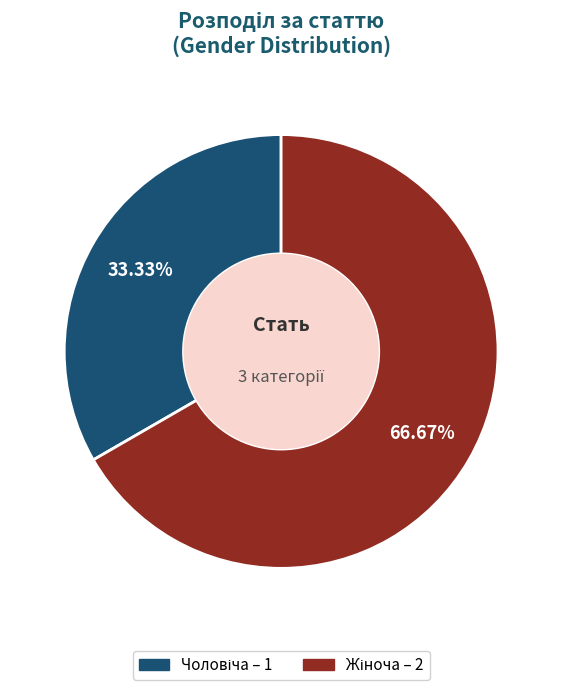

Does any single category account for the majority?

Yes